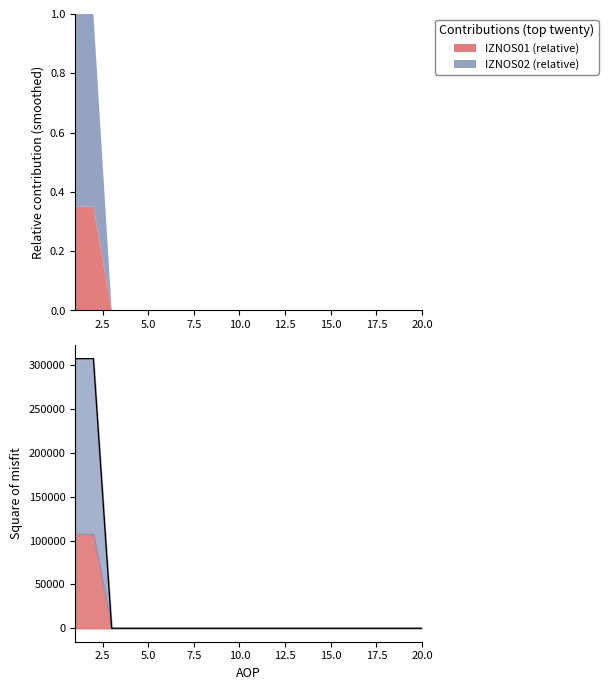

True or false: IZNOS01 (relative) has a value of 0.0 at 5.0.

True